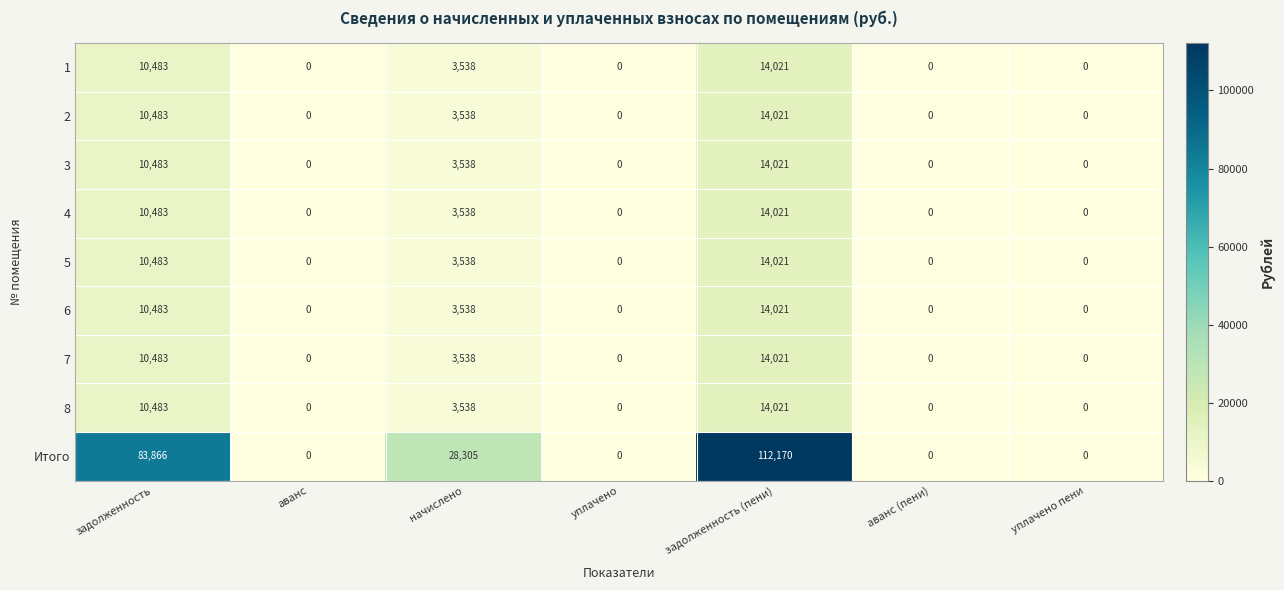

How many categories are shown in the chart?

7